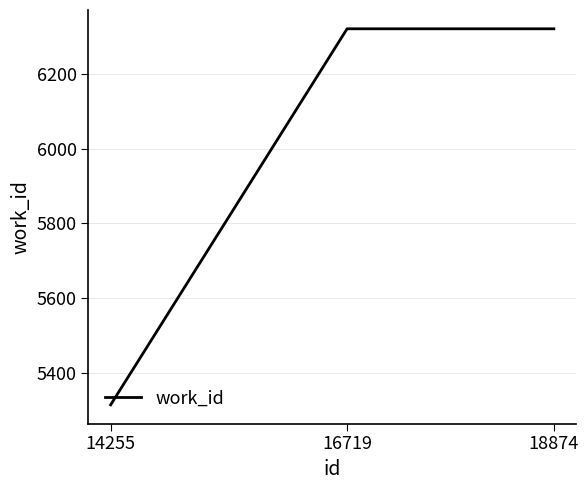

How many values are between 5314 and 6321?

3